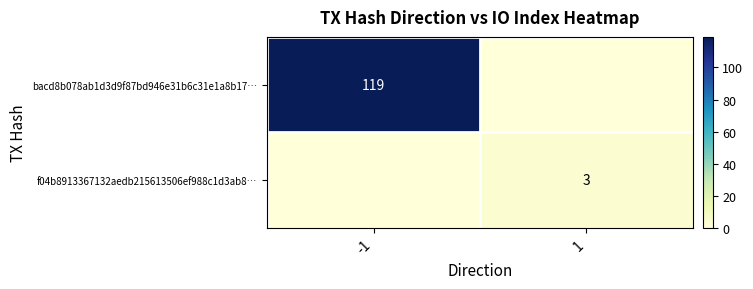

True or false: bacd8b078ab1d3d9f87bd946e31b6c31e1a8b17… has a value of 198 at -1.

False